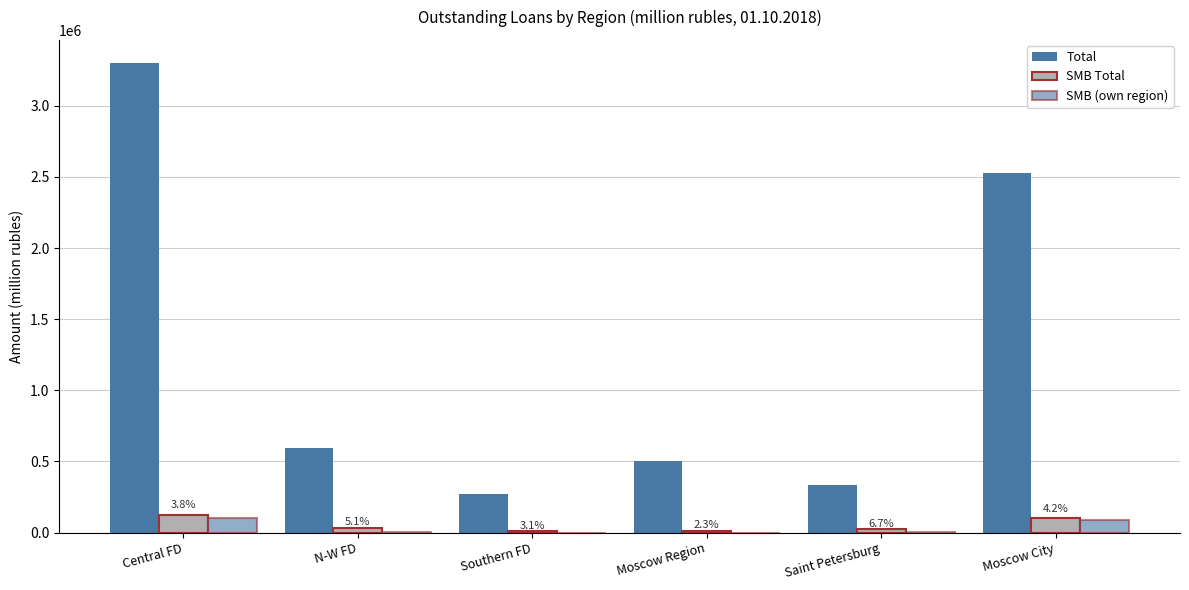

Which category has the highest value in the SMB Total series?

Central FD